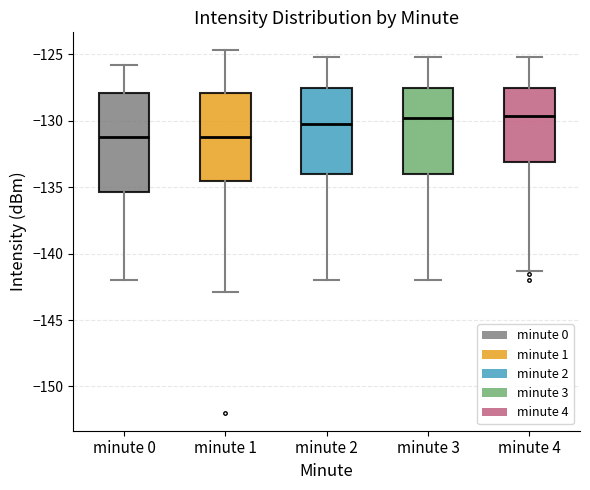

Reading left to right, transcribe this box plot: for each box, give where its median line is, the range the box spans, and where its two whiskers end, as read against the y-axis. The values are not printed on the chart, so give them approximately, as read against the axis.

minute 0: median -131.0, box -135.5 to -128.0, whiskers -142.0 to -126.0
minute 1: median -131.0, box -134.5 to -128.0, whiskers -143.0 to -124.5
minute 2: median -130.0, box -134.0 to -127.5, whiskers -142.0 to -125.0
minute 3: median -130.0, box -134.0 to -127.5, whiskers -142.0 to -125.0
minute 4: median -129.5, box -133.0 to -127.5, whiskers -141.5 to -125.0